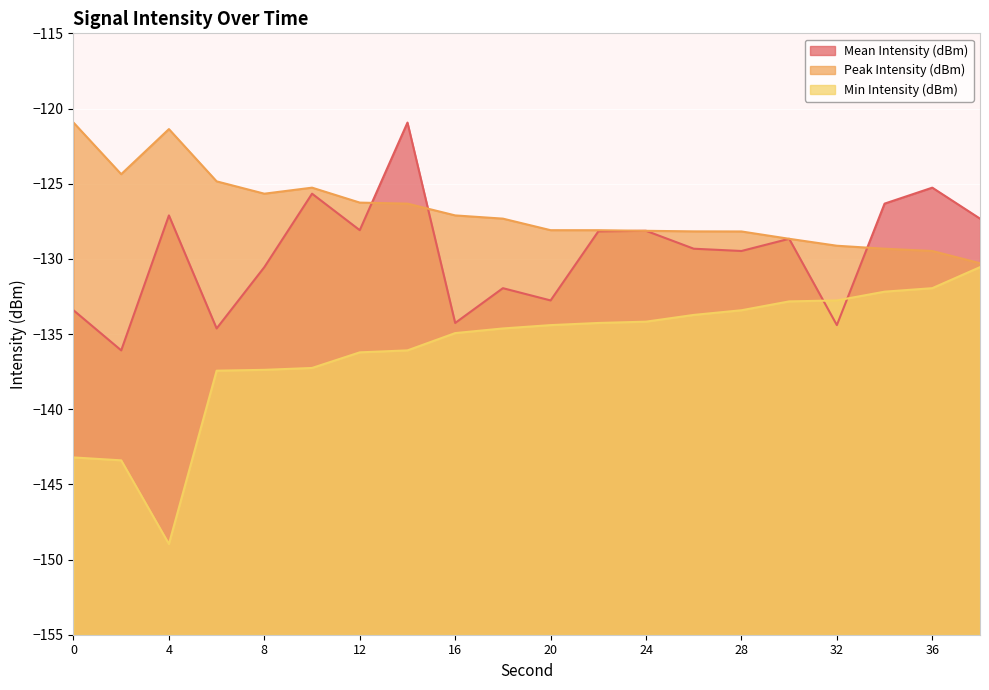

True or false: Peak Intensity (dBm) has a value of -228.2 at 16.

False